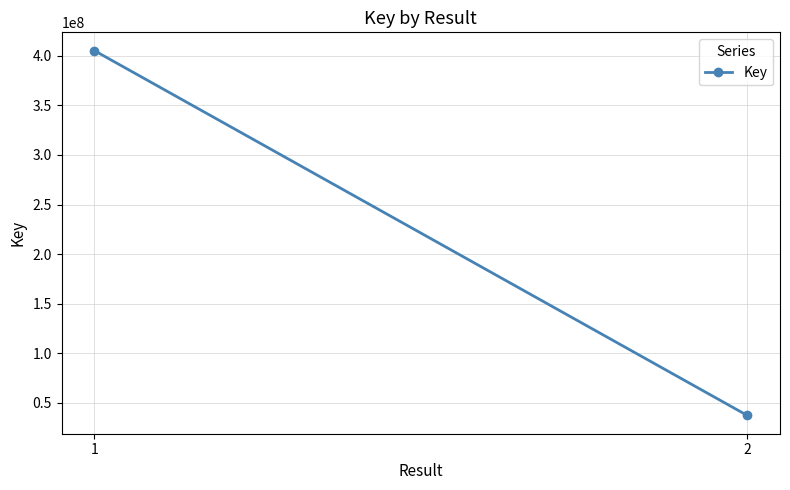

What is the value of the 2nd point from the left?

37119958